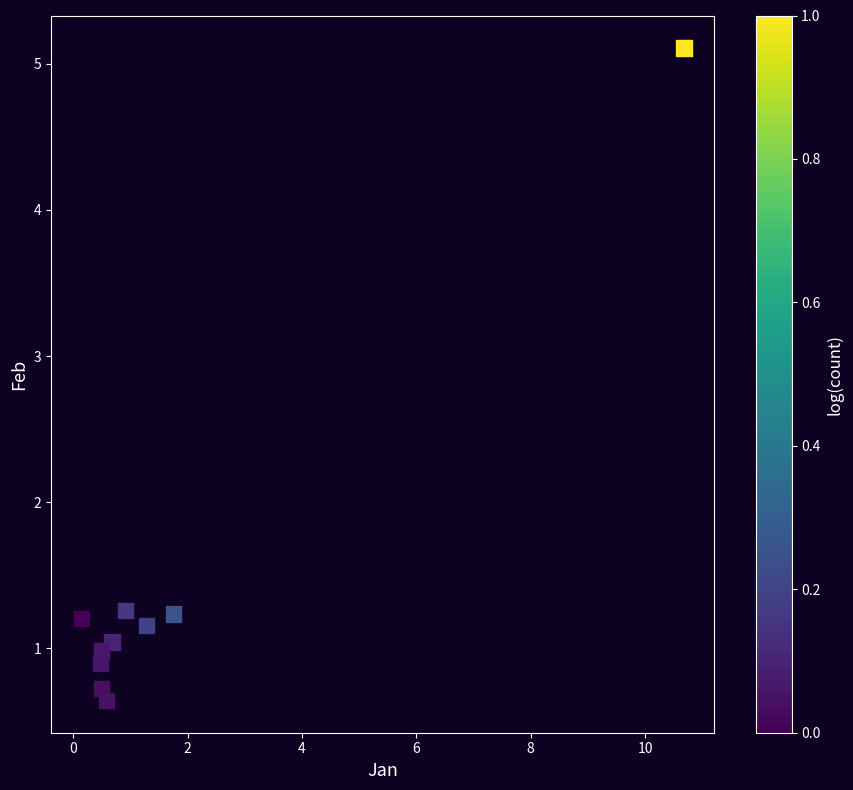

What is the average Y value?

1.4